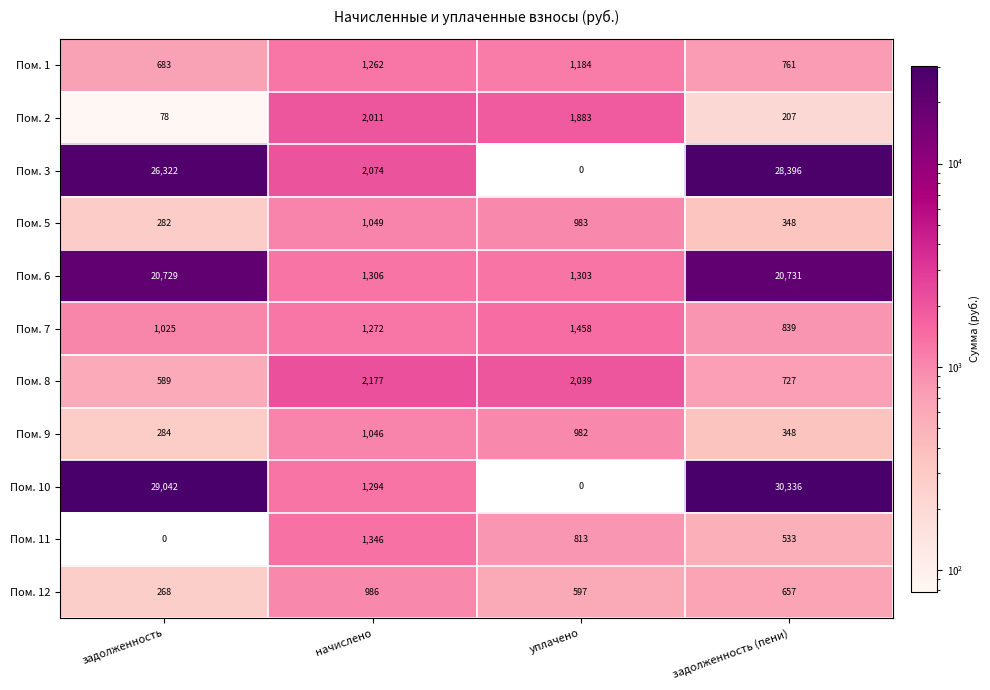

What is the difference between the Пом. 5 values at уплачено and задолженность (пени)?

635